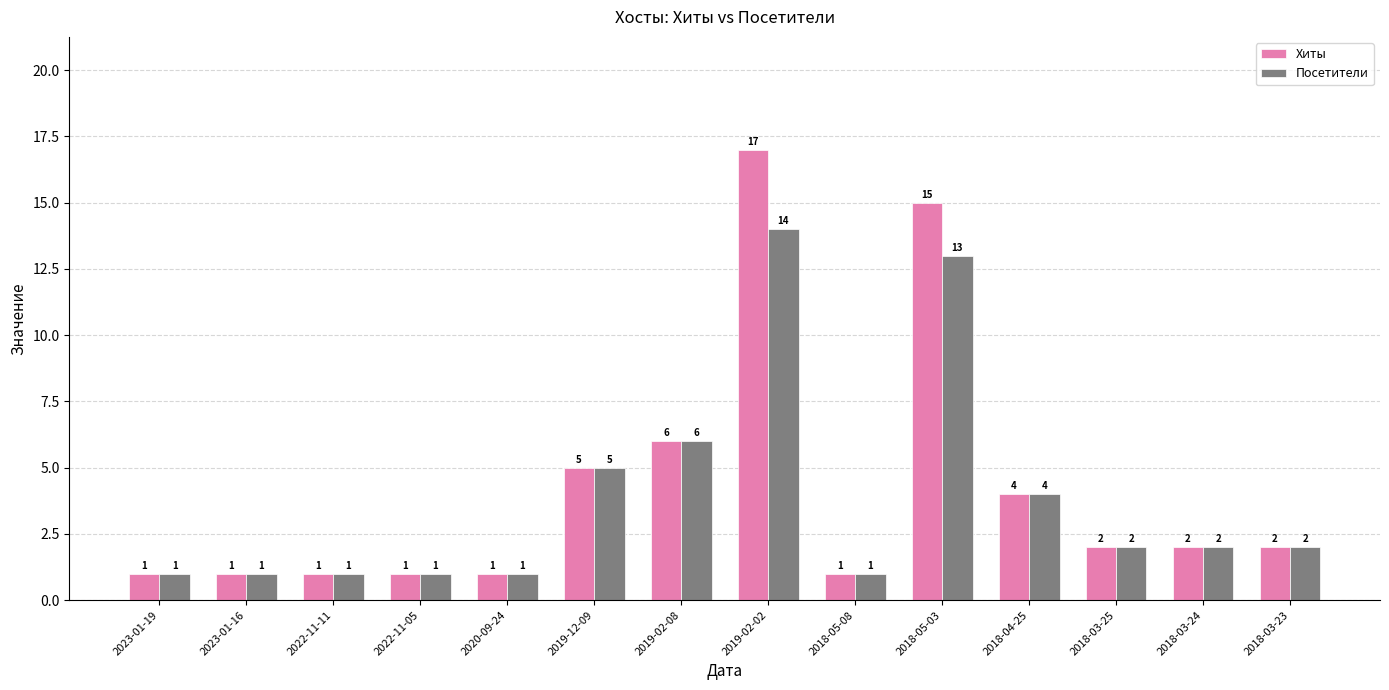

The value of Посетители at 2018-03-23 is 1. True or false?

False